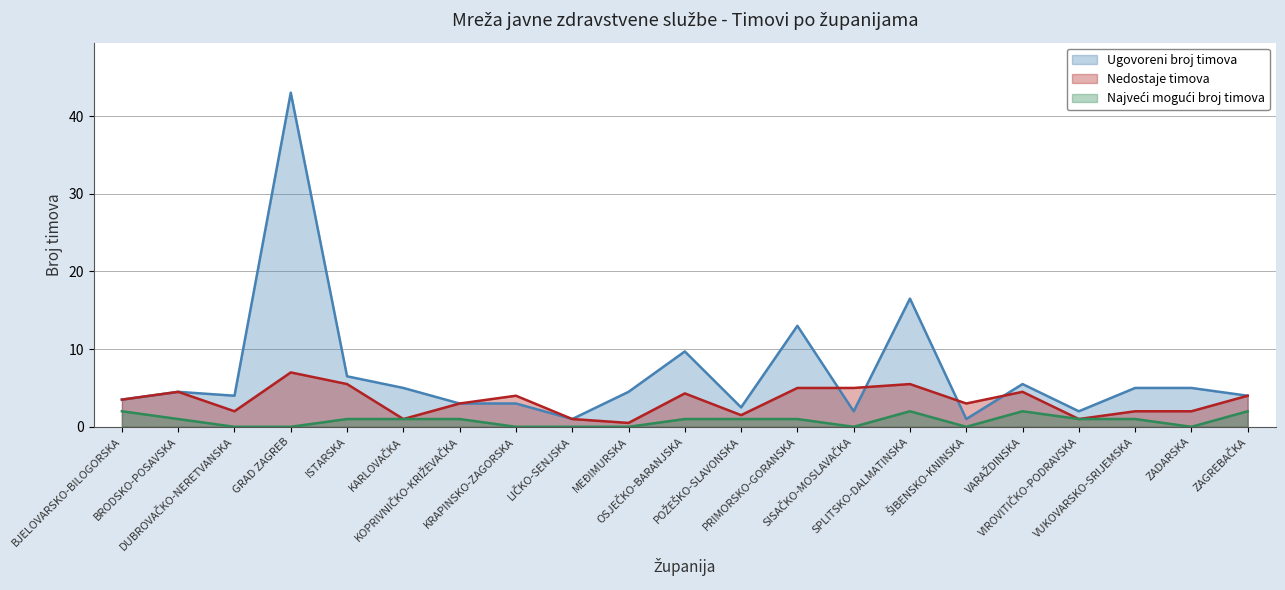

What is the total value across all series at POŽEŠKO-SLAVONSKA?

5.0